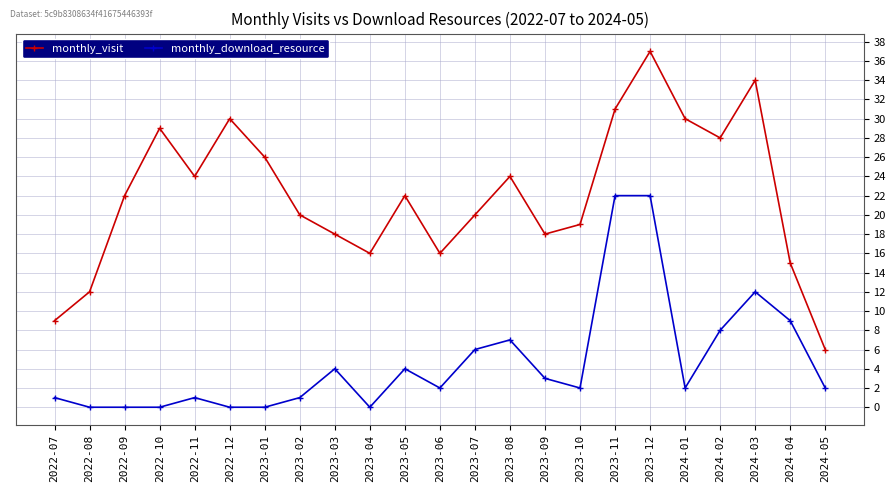

Reading left to right, transcribe all the data shown in this chart.

monthly_visit: 2022-07=9	2022-08=12	2022-09=22	2022-10=29	2022-11=24	2022-12=30	2023-01=26	2023-02=20	2023-03=18	2023-04=16	2023-05=22	2023-06=16	2023-07=20	2023-08=24	2023-09=18	2023-10=19	2023-11=31	2023-12=37	2024-01=30	2024-02=28	2024-03=34	2024-04=15	2024-05=6
monthly_download_resource: 2022-07=1	2022-08=0	2022-09=0	2022-10=0	2022-11=1	2022-12=0	2023-01=0	2023-02=1	2023-03=4	2023-04=0	2023-05=4	2023-06=2	2023-07=6	2023-08=7	2023-09=3	2023-10=2	2023-11=22	2023-12=22	2024-01=2	2024-02=8	2024-03=12	2024-04=9	2024-05=2